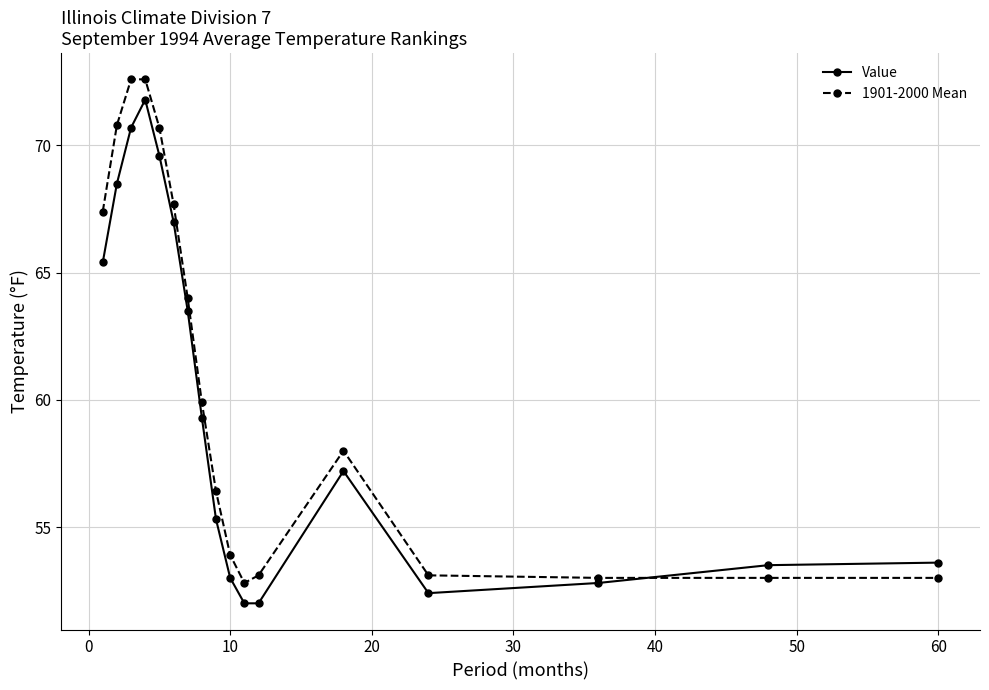

How many series are shown in this chart?

2